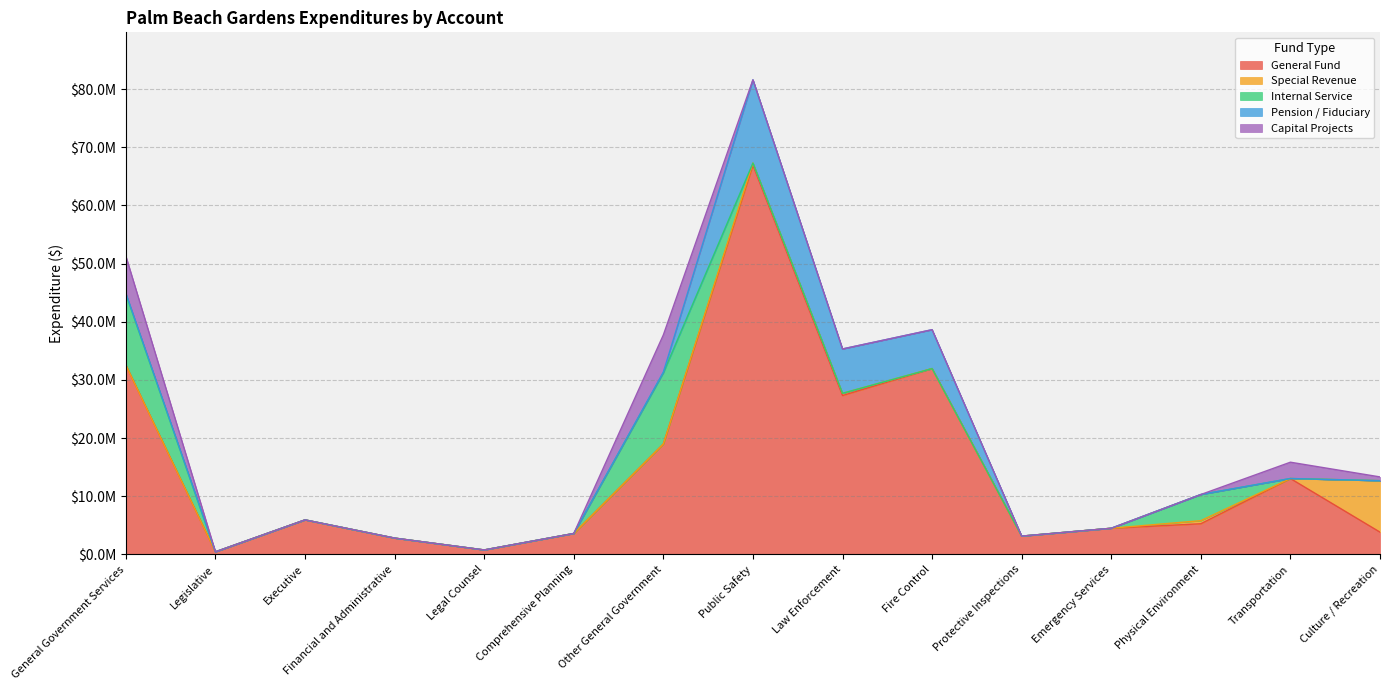

How many interior local peaks does the Internal Service series have?

2